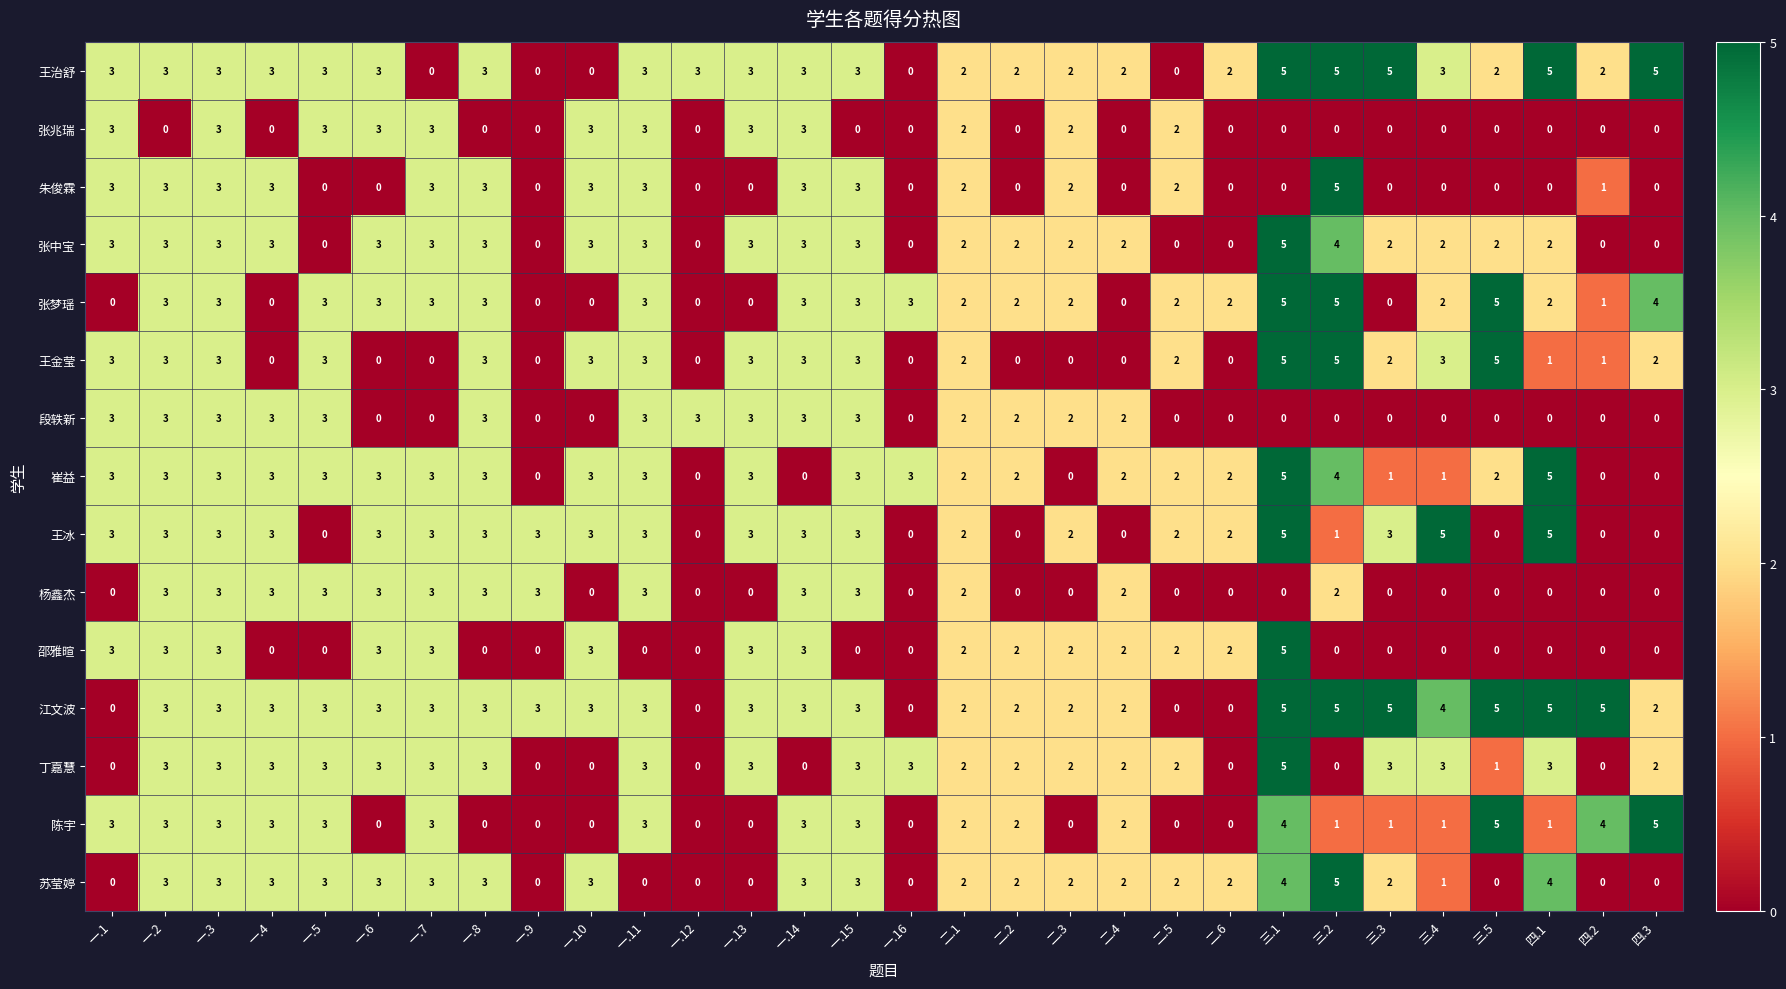

What is the sum of all 江文波 values?

83